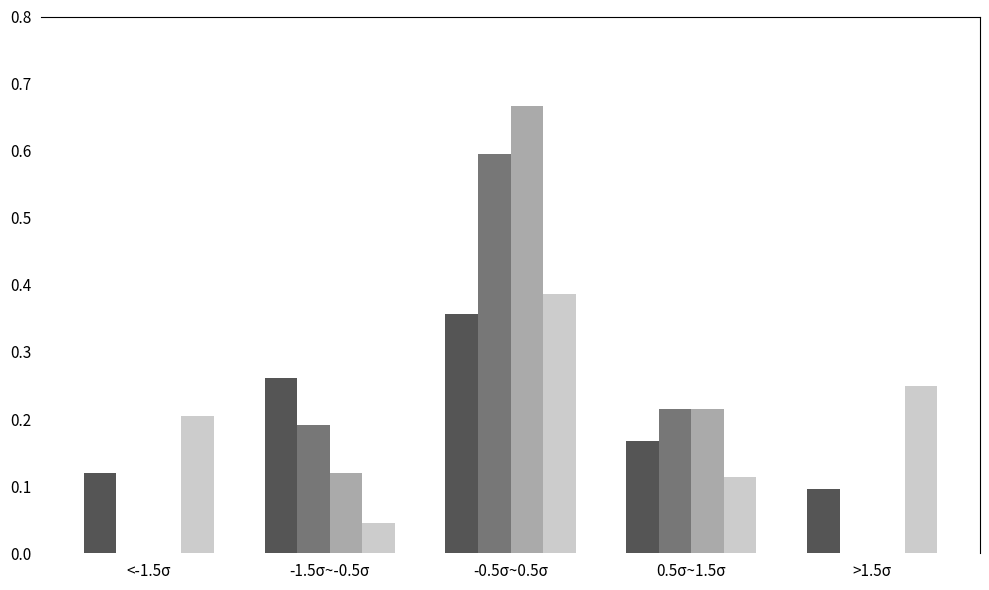

What is the total value across all series at -1.5σ~-0.5σ?

0.6